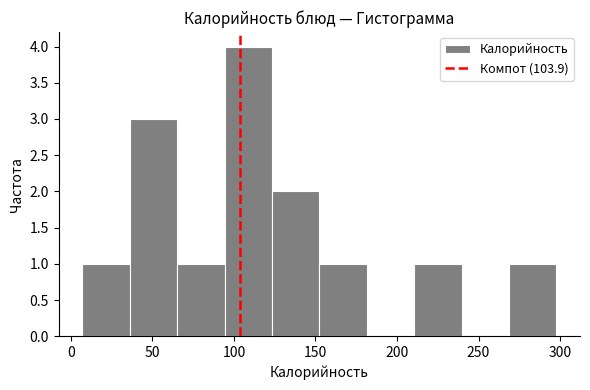

Reading left to right, list every bar in this chart as the range it spans on the x-axis followed by its height. Neither the bar edges nor the heights are printed on the chart, so give them approximately, as read against the axes.

5 to 35: 1
35 to 65: 3
65 to 95: 1
95 to 125: 4
125 to 150: 2
150 to 180: 1
180 to 210: 0
210 to 240: 1
240 to 270: 0
270 to 300: 1